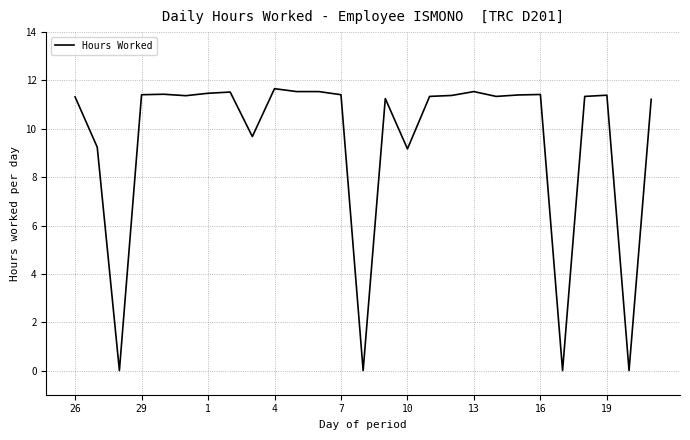

What is the maximum value shown in the chart?

11.7